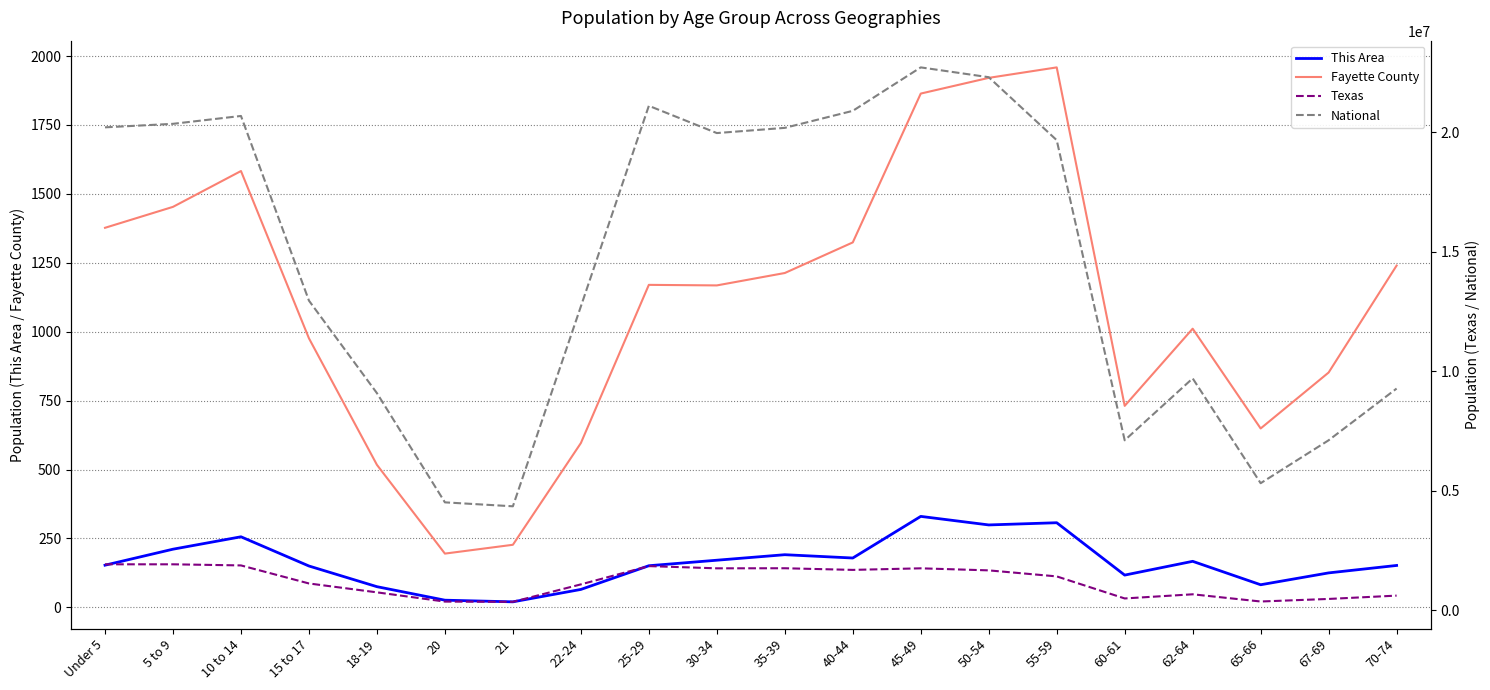

Reading left to right, list all the values displayed in this chart.

This Area: 153	211	256	150	75	26	20	65	151	171	191	179	330	299	307	117	167	82	125	152
Fayette County: 1377	1453	1583	976	517	195	227	596	1170	1168	1213	1324	1864	1921	1959	731	1011	649	852	1240
Texas: 1928473	1928234	1881883	1127234	755890	369040	359015	1089024	1853039	1760434	1763587	1694795	1760467	1674869	1422924	500523	674244	373062	480038	619156
National: 20201362	20348657	20677194	12954254	9086089	4519129	4354294	12712576	21101849	19962099	20179642	20890964	22708591	22298125	19664805	7113727	9704197	5319902	7115361	9278166